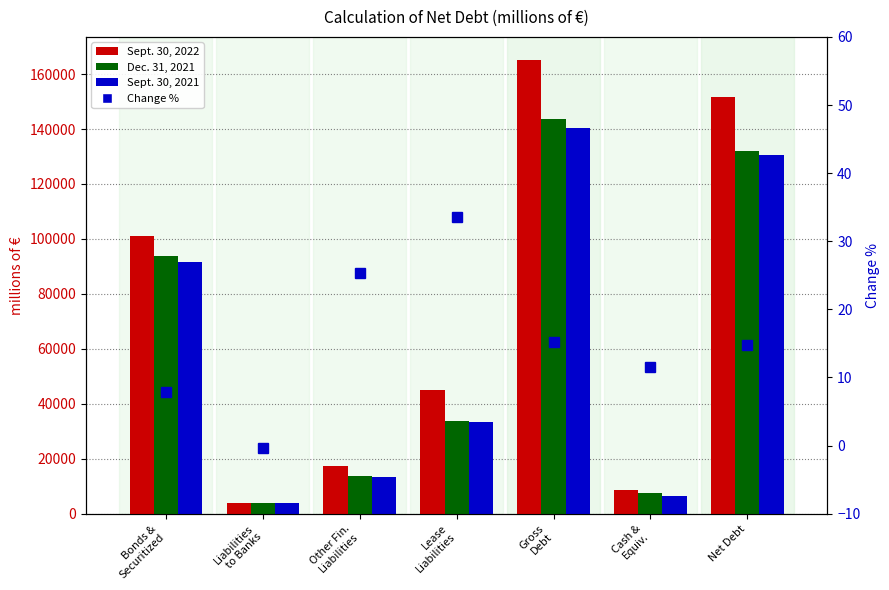

Reading left to right, list all the values displayed in this chart.

Sept. 30, 2022: 101181.0	3989.0	17216.0	45111.0	165275.0	8497.0	151707.0
Dec. 31, 2021: 93857.0	4003.0	13730.0	33767.0	143490.0	7617.0	132142.0
Sept. 30, 2021: 91645.0	3896.0	13380.0	33458.0	140422.0	6337.0	130375.0
Change %: 7.8	-0.3	25.4	33.6	15.2	11.6	14.8